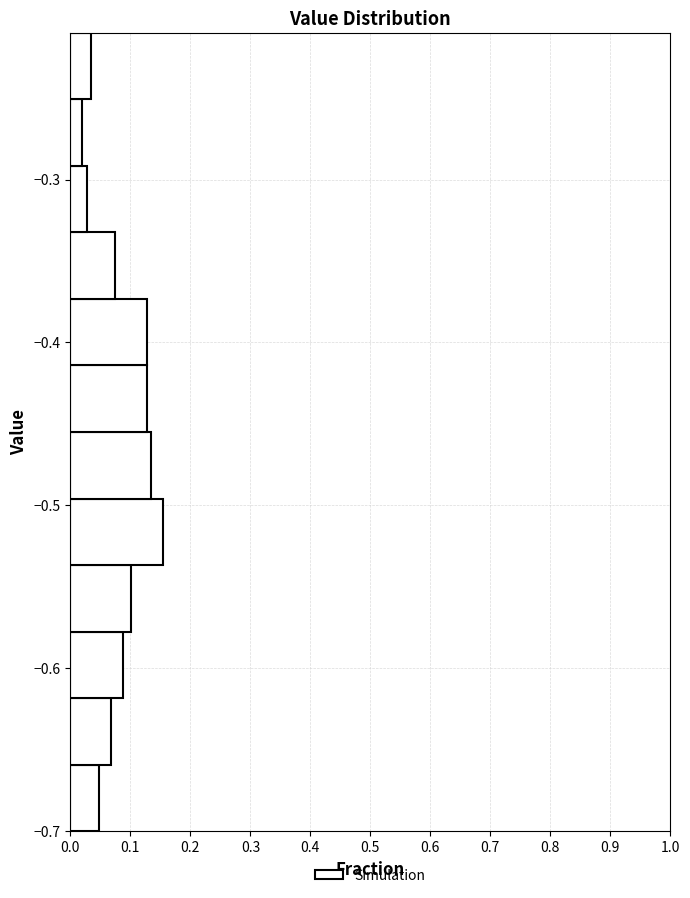

Which range on the y-axis has the longest bar?

-0.54 to -0.50